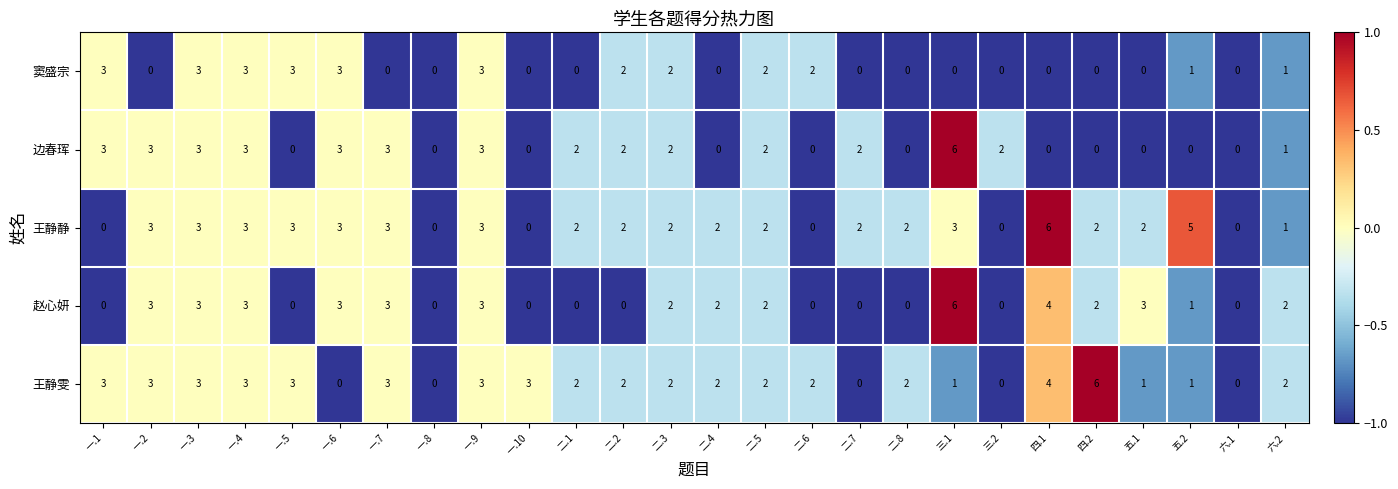

Between 一.6 and 二.5, which series saw the biggest shift?

王静雯